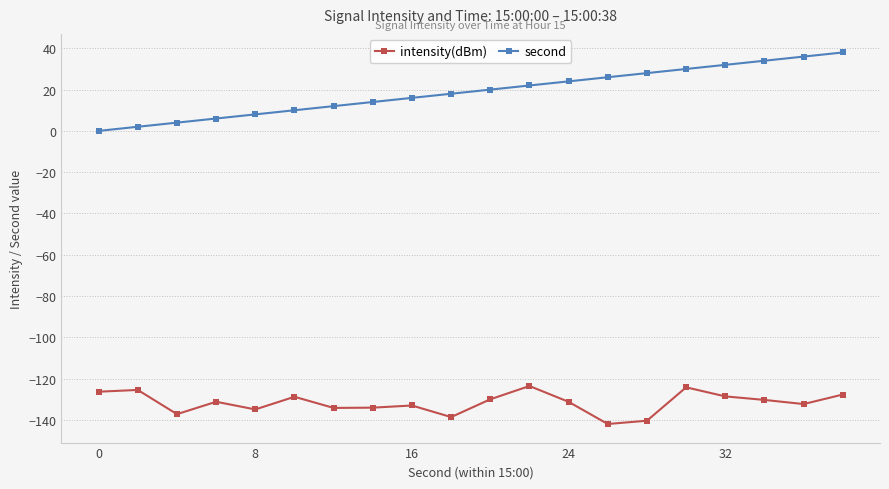

Does the chart have visible grid lines?

Yes